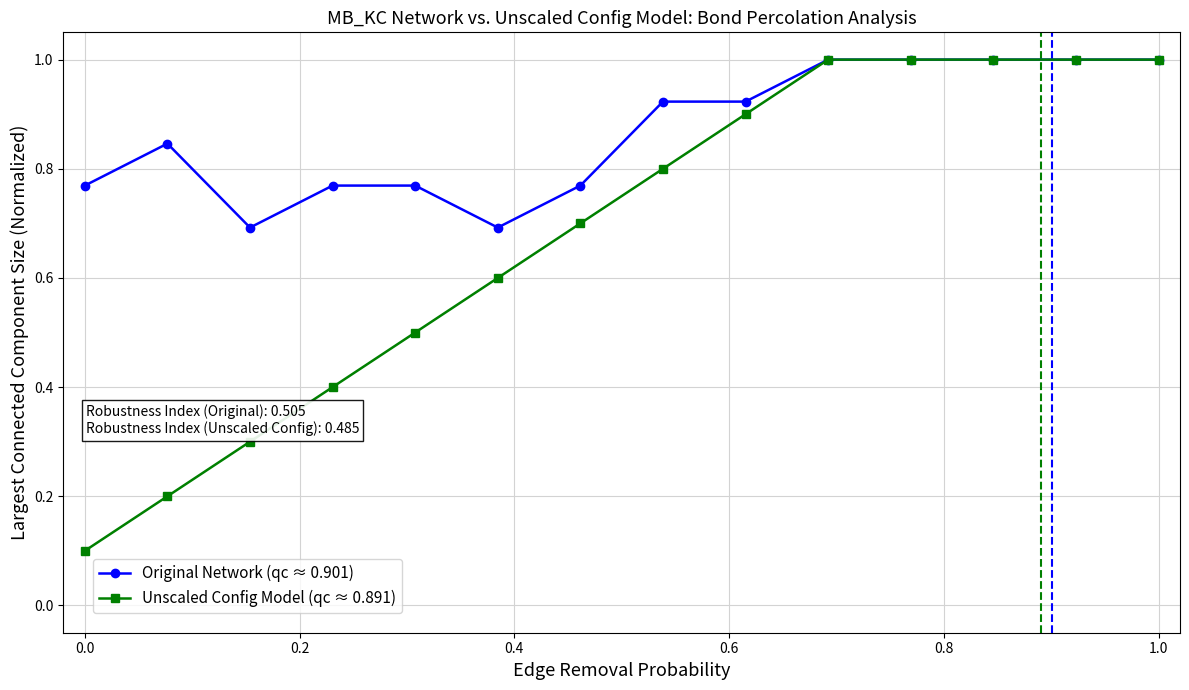

List the series in order of their overall mean, lowest first.

Unscaled Config Model (qc ≈ 0.891), Original Network (qc ≈ 0.901)